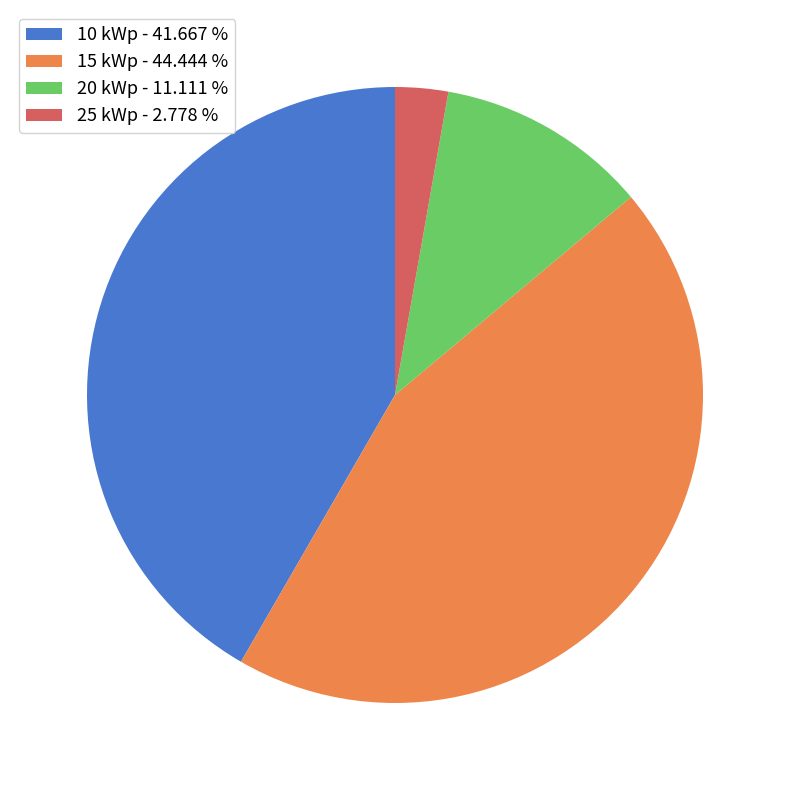

How many slices are in this pie chart?

4